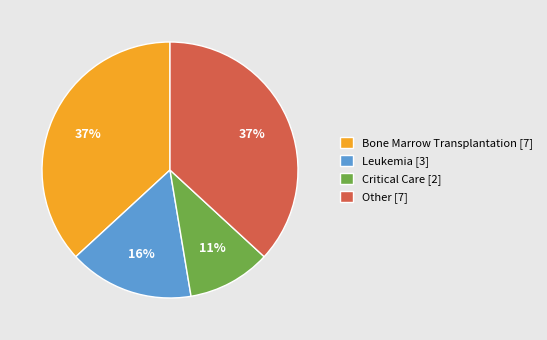

Is the sum of Leukemia [3] and Other [7] greater than half?

Yes